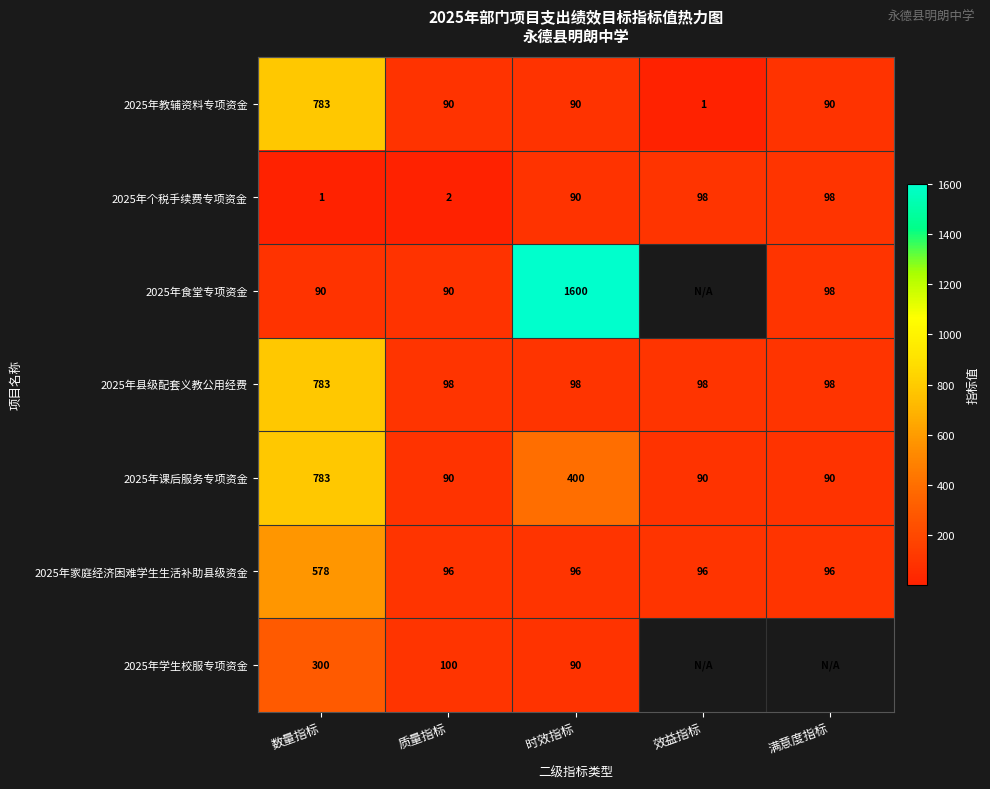

What is the highest value of the 2025年个税手续费专项资金 series?

98